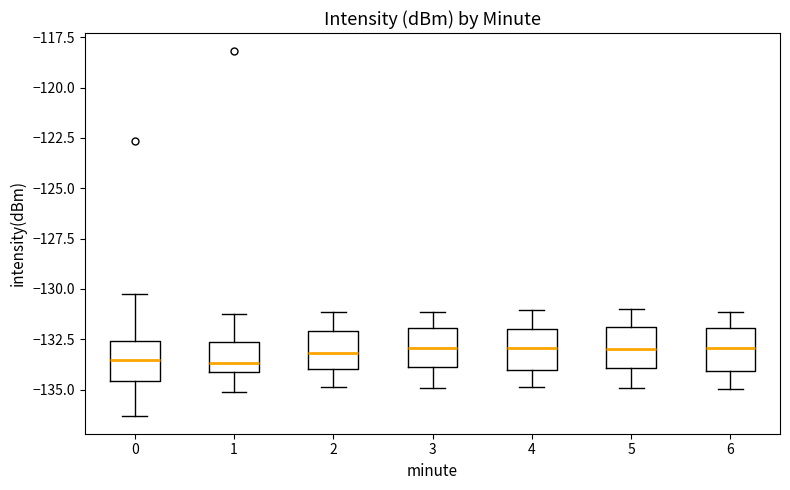

Reading left to right, read every box against the y-axis: the position of its median line, the range the box covers, and the ends of its whiskers. The values are not printed on the chart, so give them approximately, as read against the axis.

0: median -133.5, box -134.5 to -132.5, whiskers -136.5 to -130.5
1: median -133.5, box -134.0 to -132.5, whiskers -135.0 to -131.0
2: median -133.0, box -134.0 to -132.0, whiskers -135.0 to -131.0
3: median -133.0, box -134.0 to -132.0, whiskers -135.0 to -131.0
4: median -133.0, box -134.0 to -132.0, whiskers -135.0 to -131.0
5: median -133.0, box -134.0 to -132.0, whiskers -135.0 to -131.0
6: median -133.0, box -134.0 to -132.0, whiskers -135.0 to -131.0